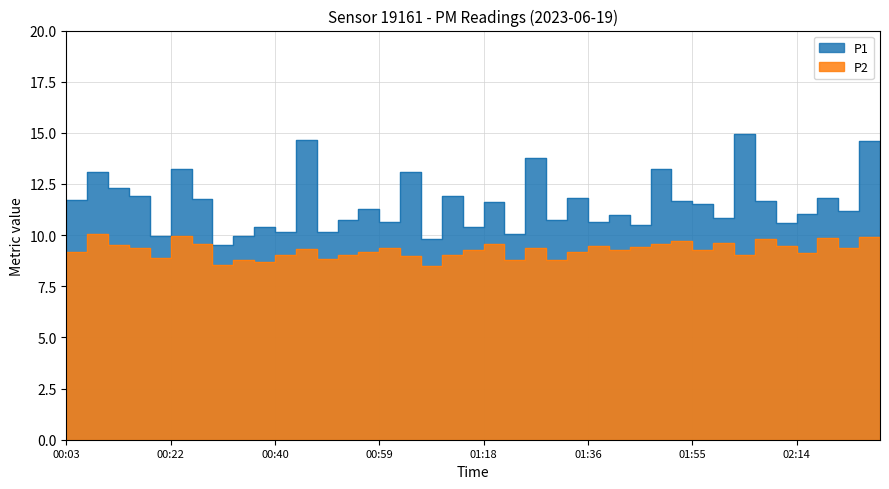

What is the label of the 29th point from the right?

00:44